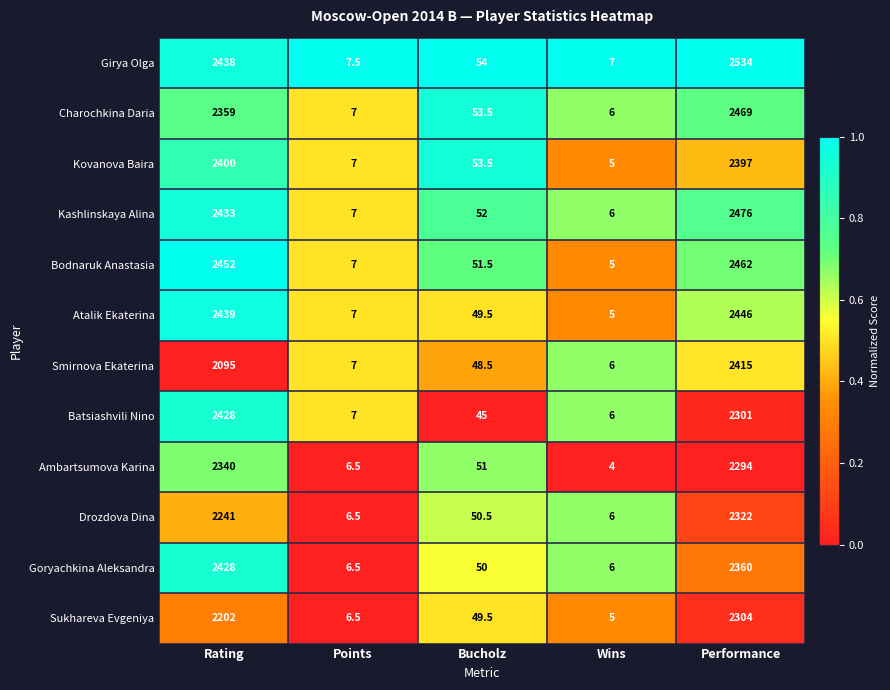

Which category has the highest value across all series?

Performance